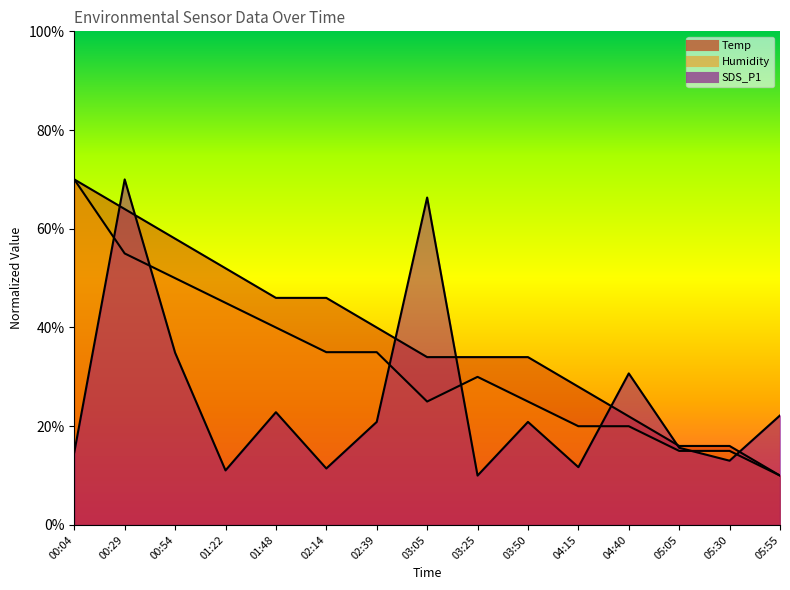

At which category does the chart reach its peak across all series?

00:04